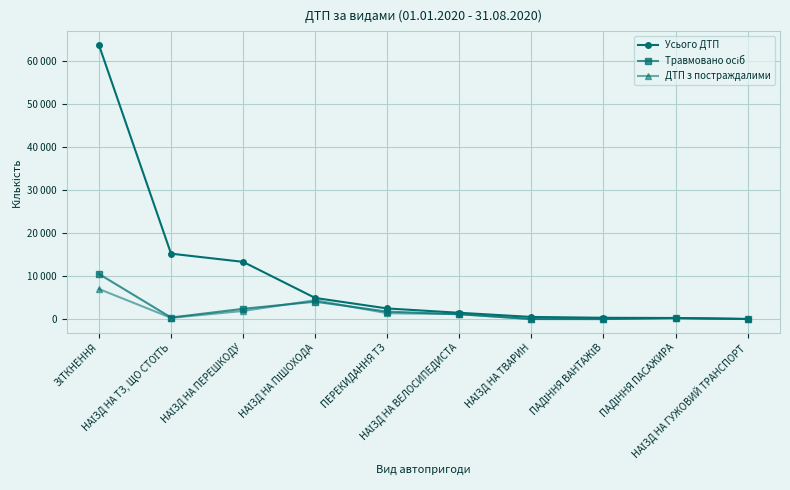

What is the total value across all series at НАЇЗД НА ПІШОХОДА?

13339